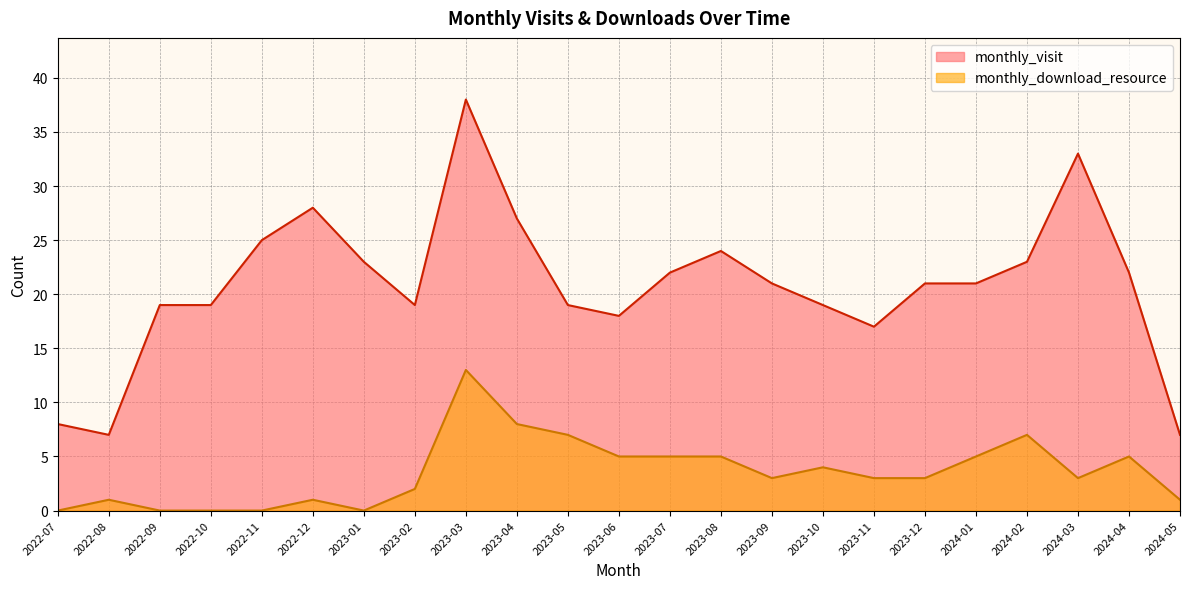

Rank the series at 2023-11 from highest to lowest value.

monthly_visit, monthly_download_resource